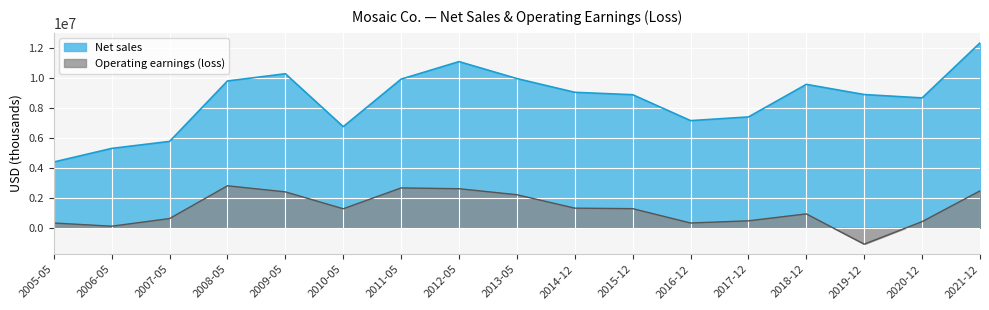

Reading right to left, list all the values displayed in this chart.

Net sales: 2021-12=12357400	2020-12=8681700	2019-12=8906300	2018-12=9587300	2017-12=7409400	2016-12=7162800	2015-12=8895300	2014-12=9055800	2013-05=9974100	2012-05=11107800	2011-05=9937800	2010-05=6759100	2009-05=10298000	2008-05=9812600	2007-05=5773700	2006-05=5305800	2005-05=4396700
Operating earnings (loss): 2021-12=2468500	2020-12=412900	2019-12=-1094900	2018-12=928300	2017-12=465700	2016-12=319000	2015-12=1278800	2014-12=1311800	2013-05=2209600	2012-05=2611100	2011-05=2664200	2010-05=1270800	2009-05=2400900	2008-05=2806700	2007-05=616300	2006-05=105800	2005-05=318500